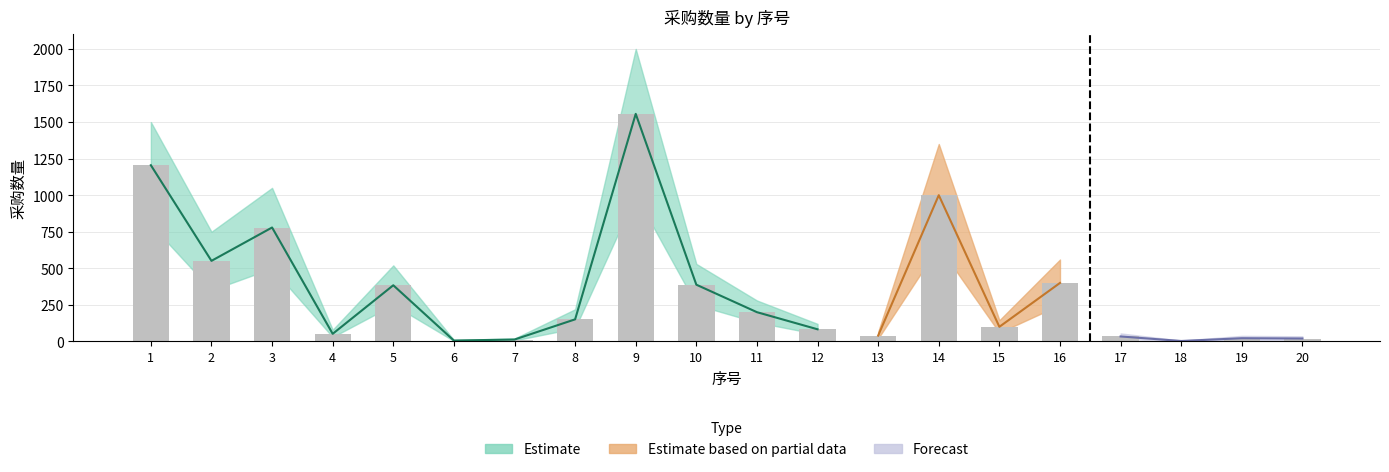

True or false: lower has a value of 1064 at 14.

False